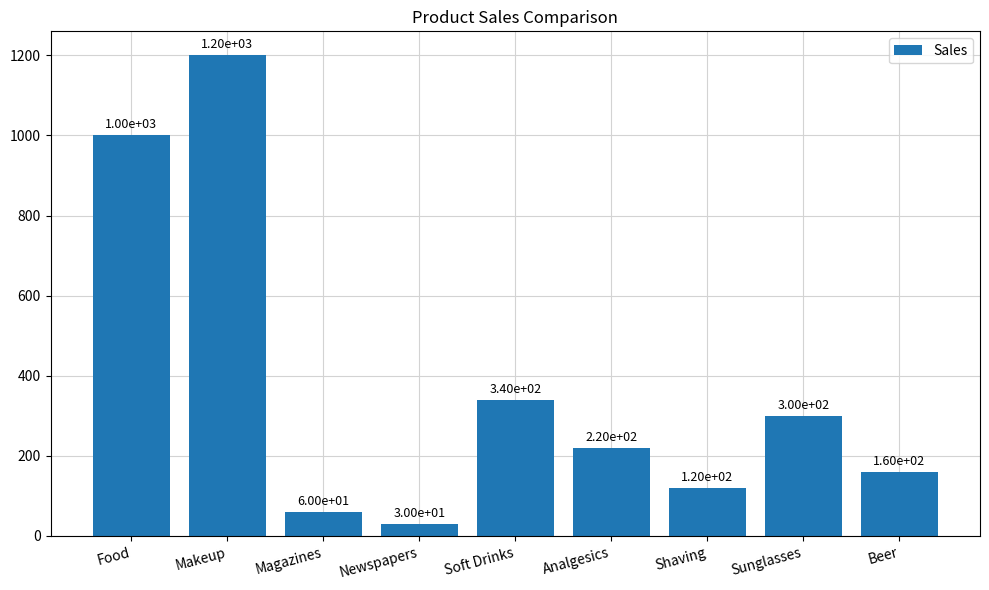

What is the difference between the values at Analgesics and Shaving?

100